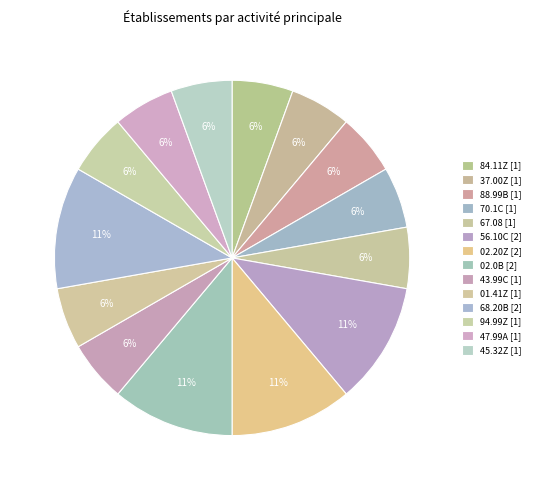

What percentage is NOT represented by 01.41Z?

94.4%